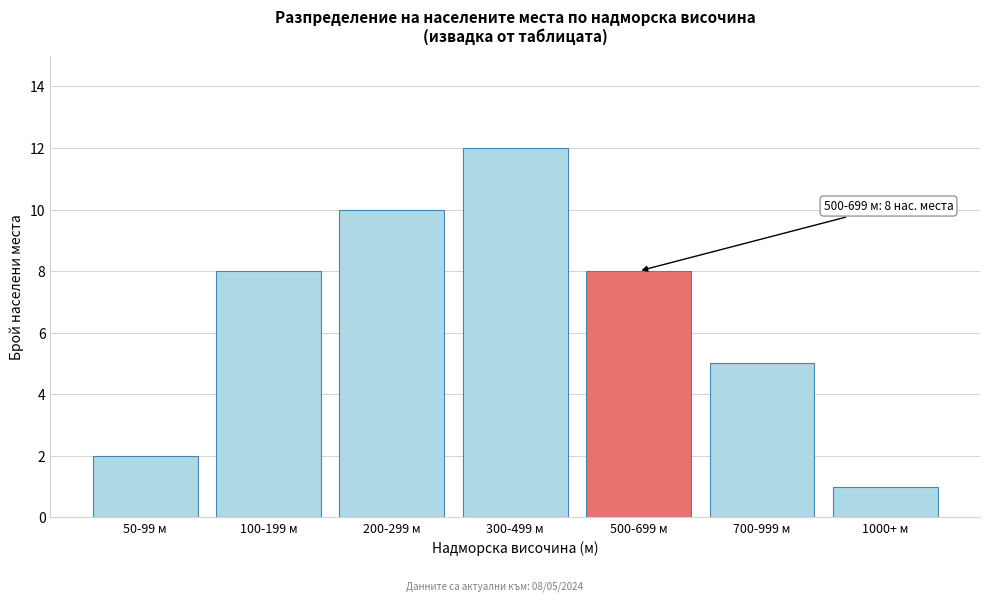

Reading left to right, extract all data points from this chart.

2	8	10	12	8	5	1